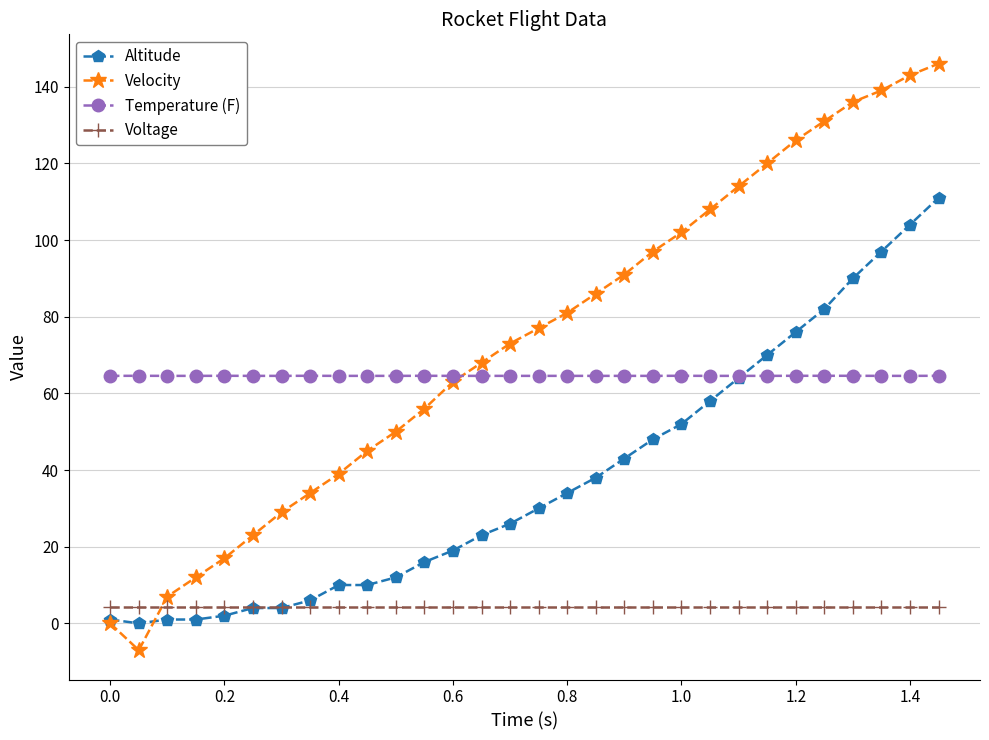

What is the value of the Temperature (F) point at the 4th from the left?

64.6